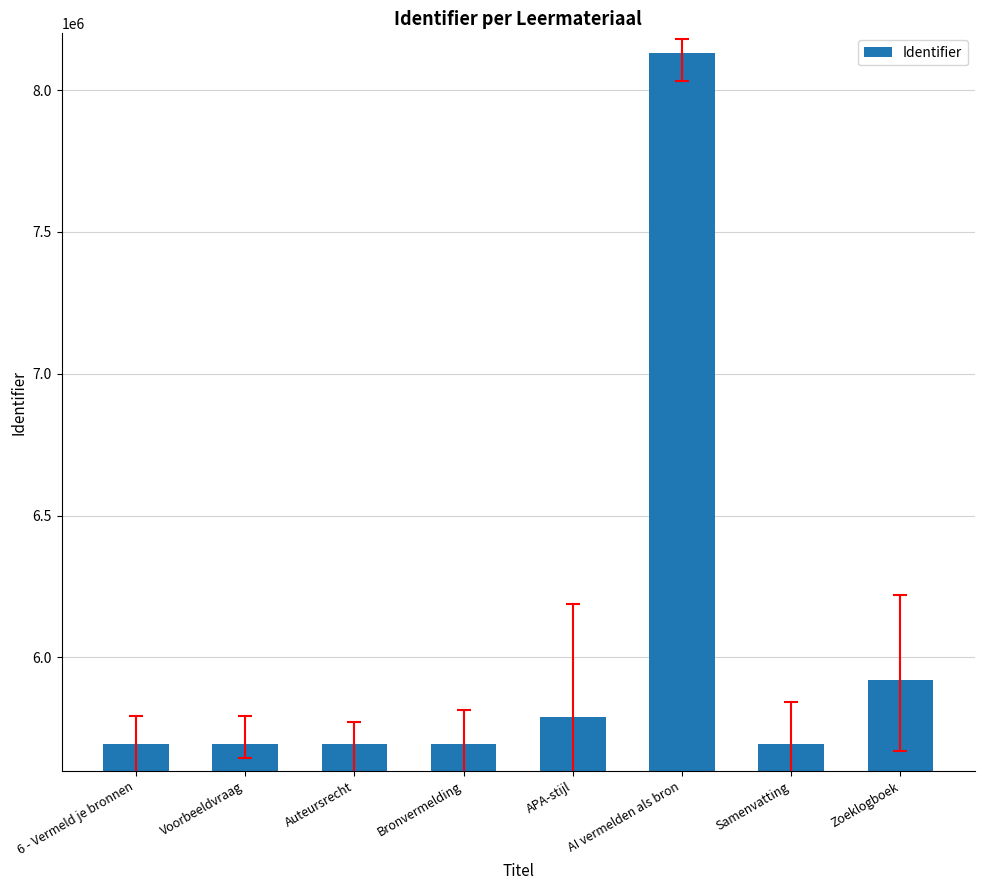

How many data points are less than 5694088?

4